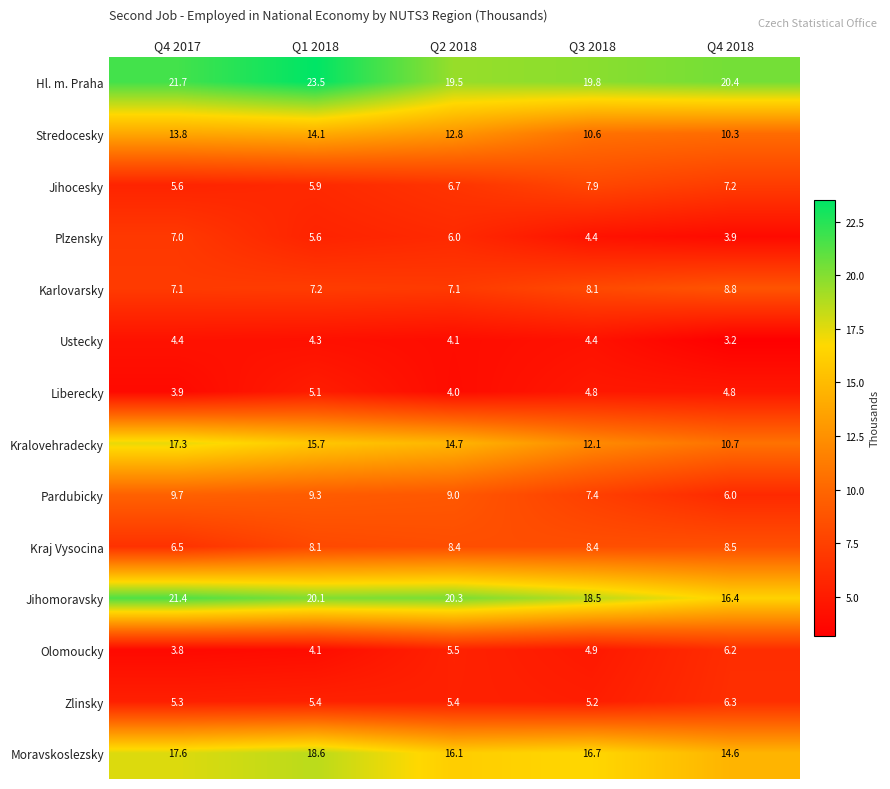

The Jihocesky series shows 7.2 at Q4 2018. True or false?

True